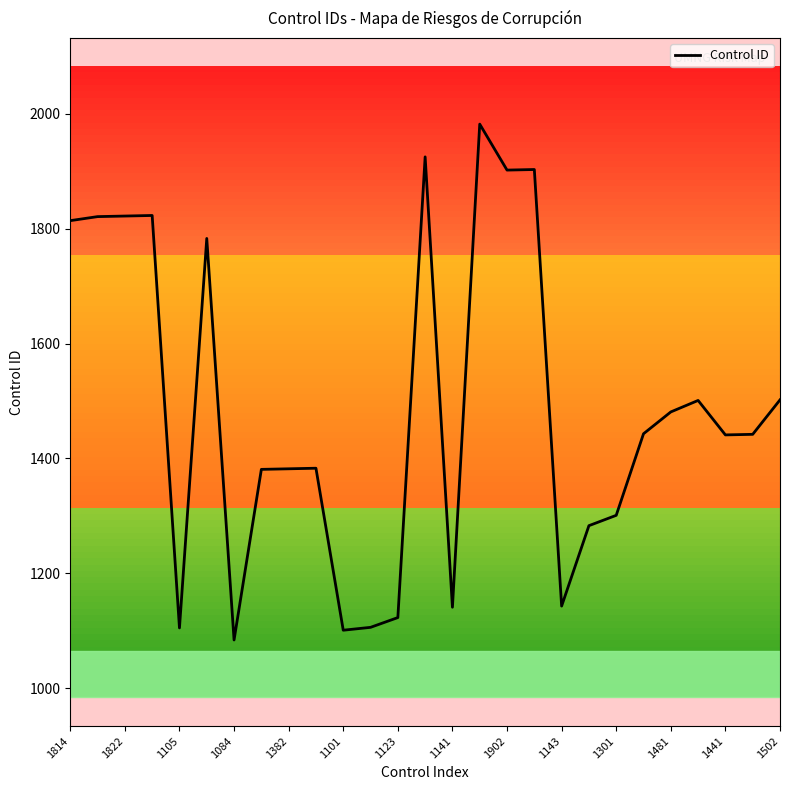

What is the difference between the maximum and minimum values?

898